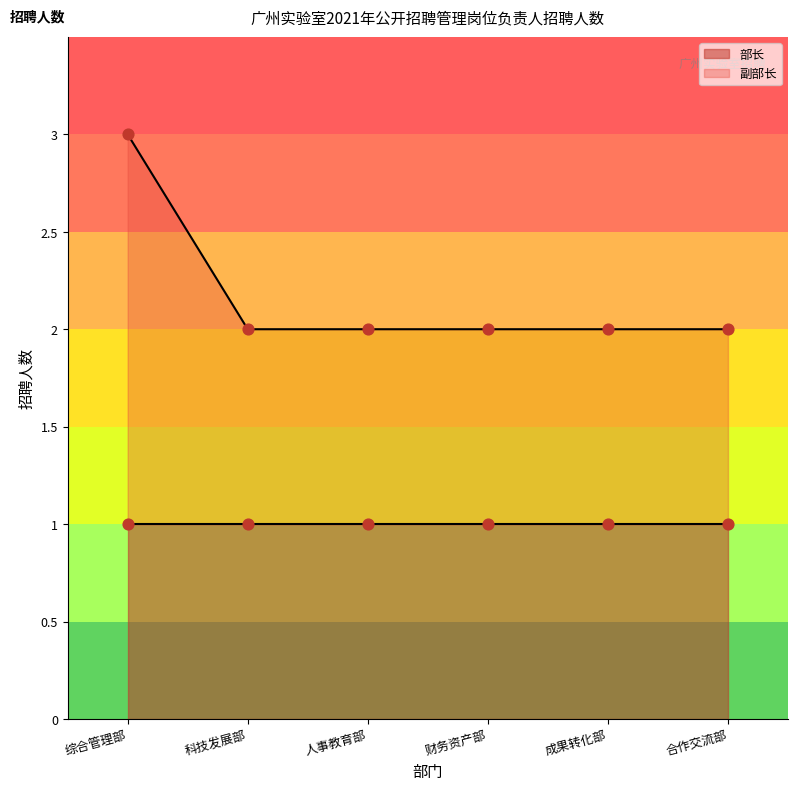

Approximately how many times larger is the value at 成果转化部 compared to 人事教育部?

1.0